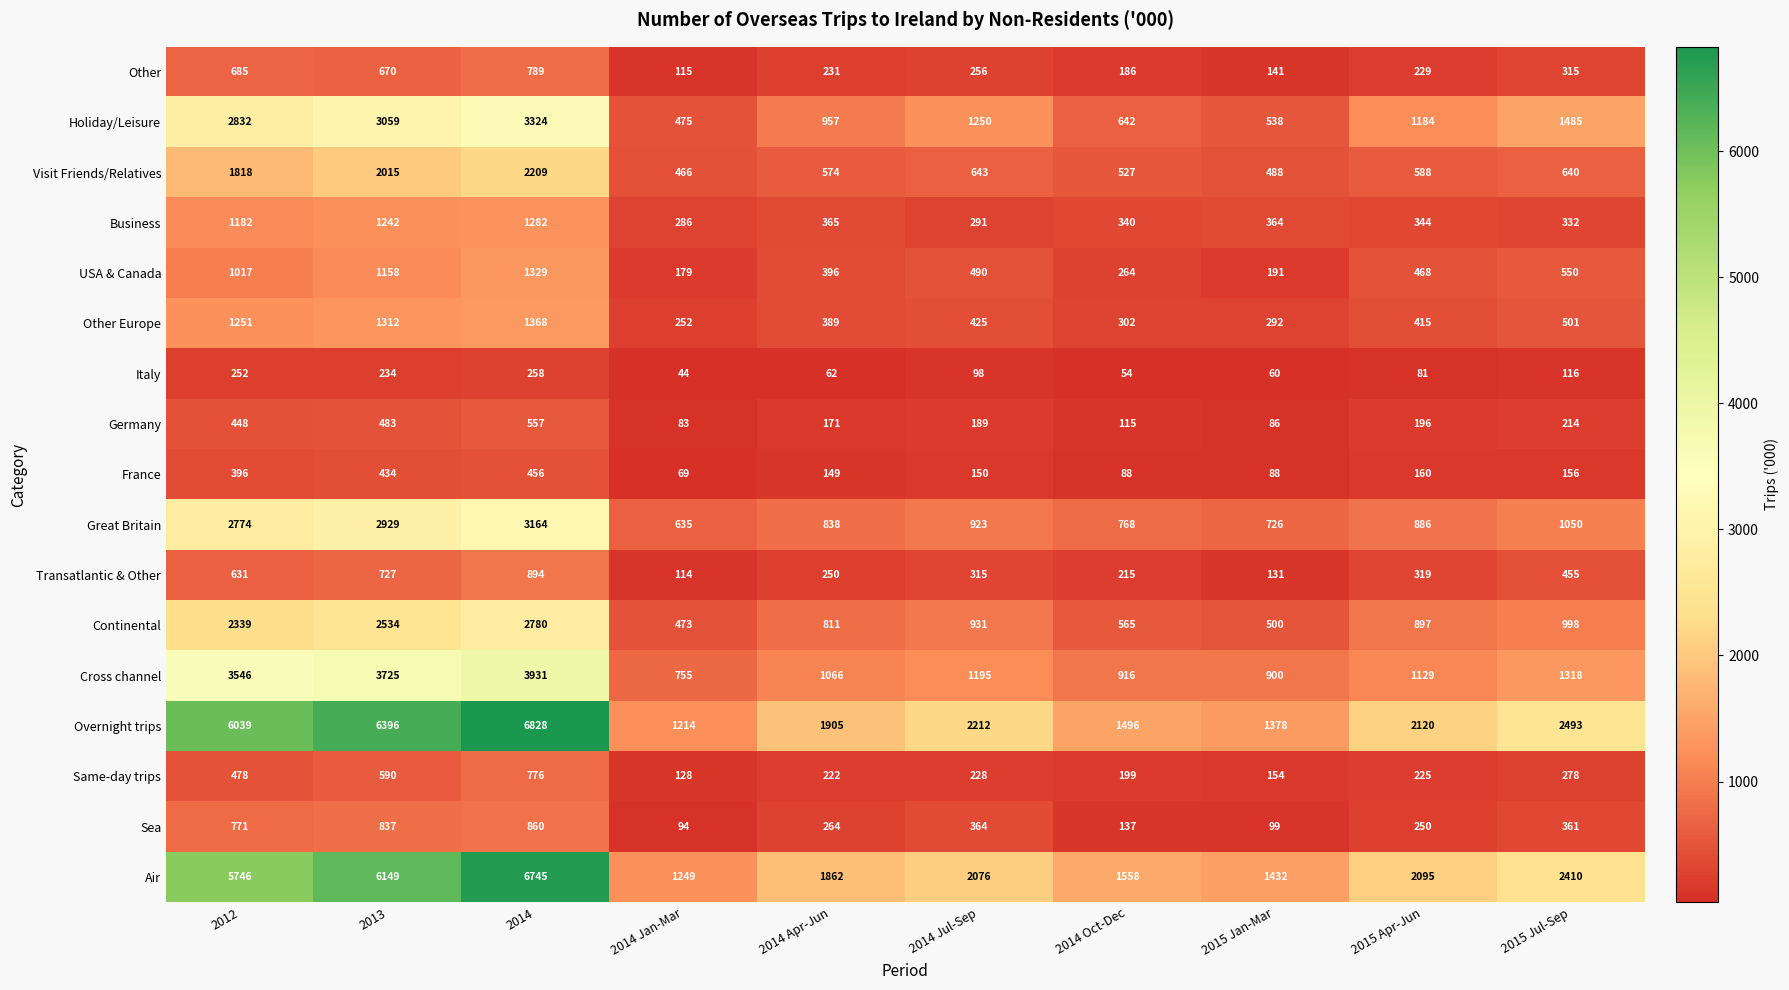

What is the minimum value for Air?

1249